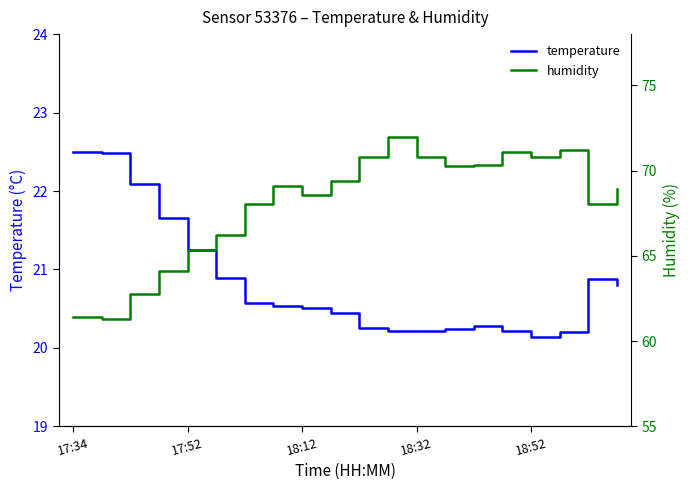

Which series has the widest spread of values?

humidity